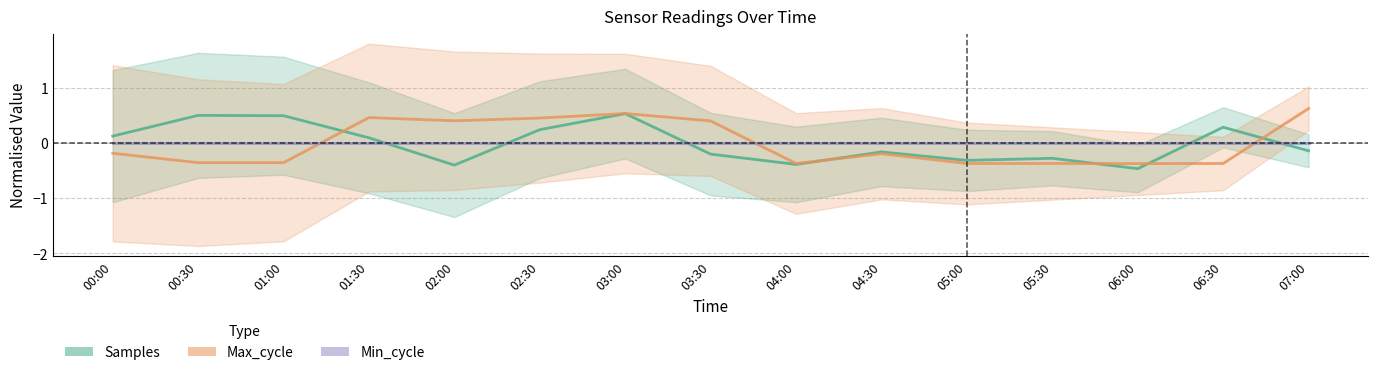

Rank the series by their maximum value, from highest to lowest.

Max_cycle, Samples, Min_cycle